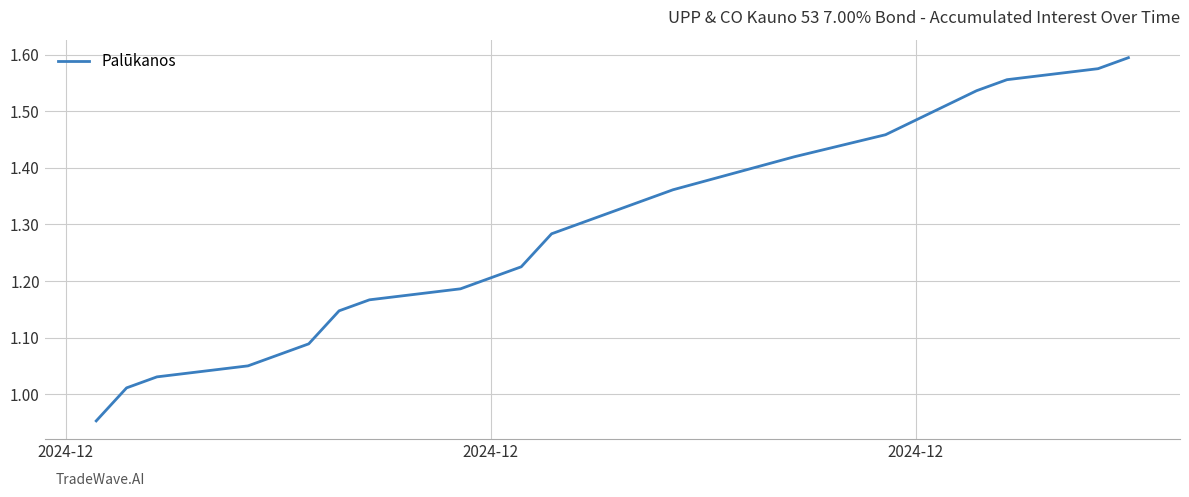

How many distinct data groups are displayed?

1